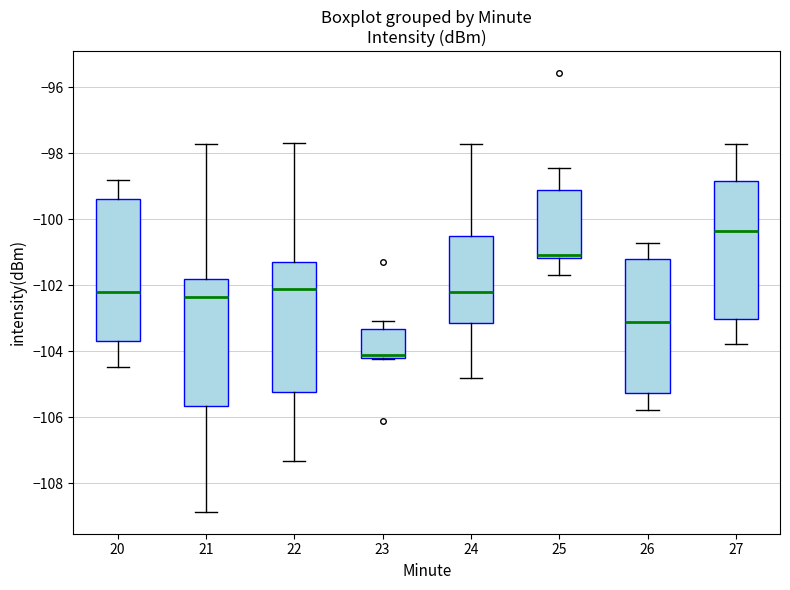

Reading left to right, transcribe this box plot: for each box, give where its median line is, the range the box spans, and where its two whiskers end, as read against the y-axis. The values are not printed on the chart, so give them approximately, as read against the axis.

20: median -102.2, box -103.6 to -99.4, whiskers -104.4 to -98.8
21: median -102.4, box -105.6 to -101.8, whiskers -108.8 to -97.8
22: median -102.2, box -105.2 to -101.2, whiskers -107.4 to -97.6
23: median -104.2 (just above the box's lower edge), box -104.2 to -103.4, whiskers -104.2 to -103.0
24: median -102.2, box -103.2 to -100.6, whiskers -104.8 to -97.8
25: median -101.0, box -101.2 to -99.2, whiskers -101.6 to -98.4
26: median -103.2, box -105.2 to -101.2, whiskers -105.8 to -100.8
27: median -100.4, box -103.0 to -98.8, whiskers -103.8 to -97.8